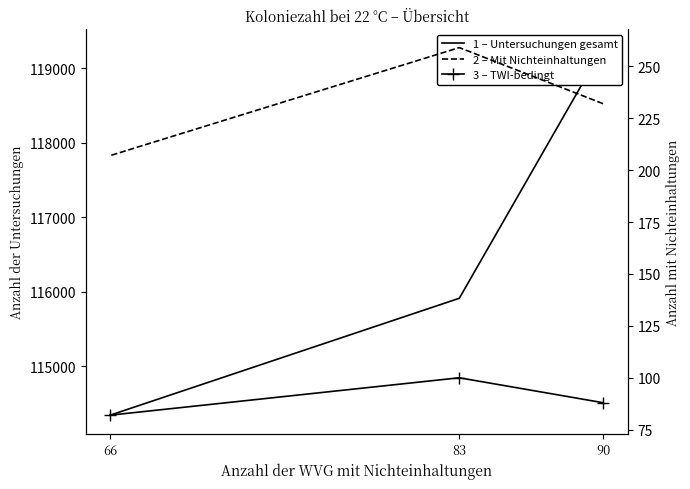

Where does the Anzahl der Untersuchungen series first go above 115912?

90